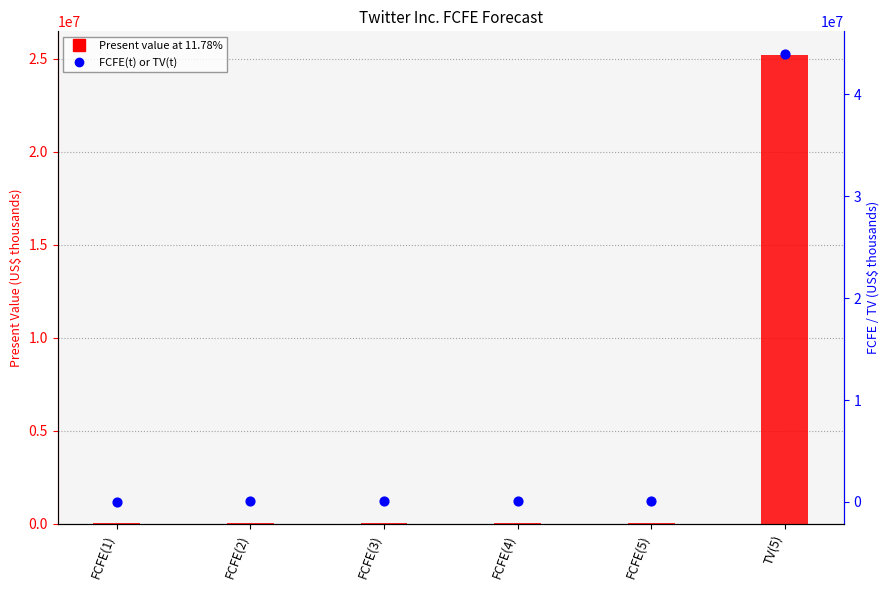

Which series reaches the maximum Y coordinate?

FCFE(t) or TV(t)